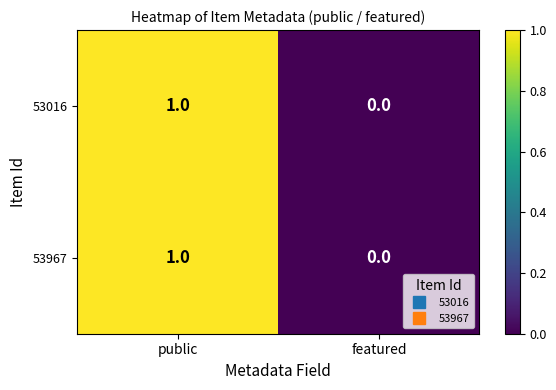

Reading left to right, list all the values displayed in this chart.

53016: 1	0
53967: 1	0